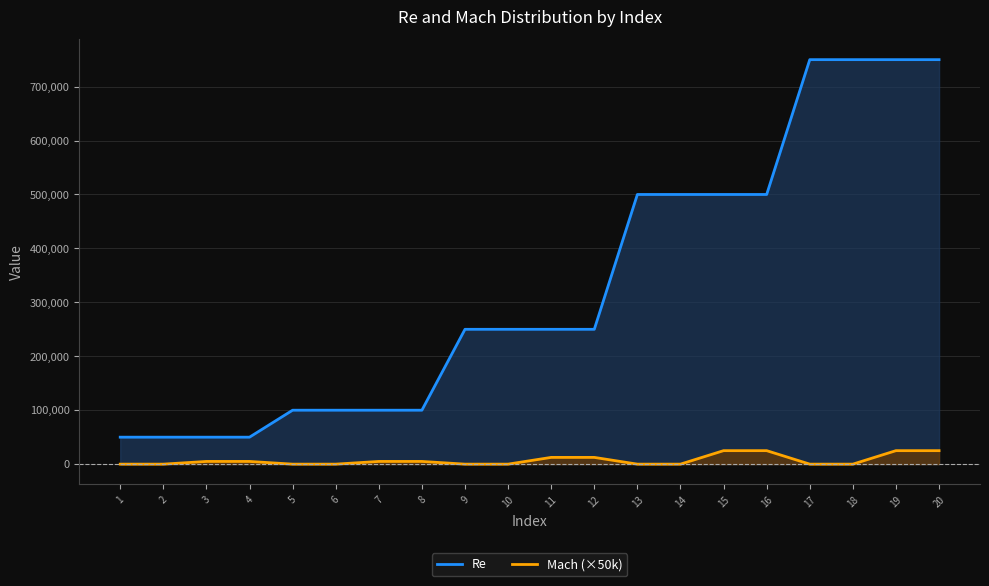

The value of Mach (×50k) at 12 is 12500. True or false?

True